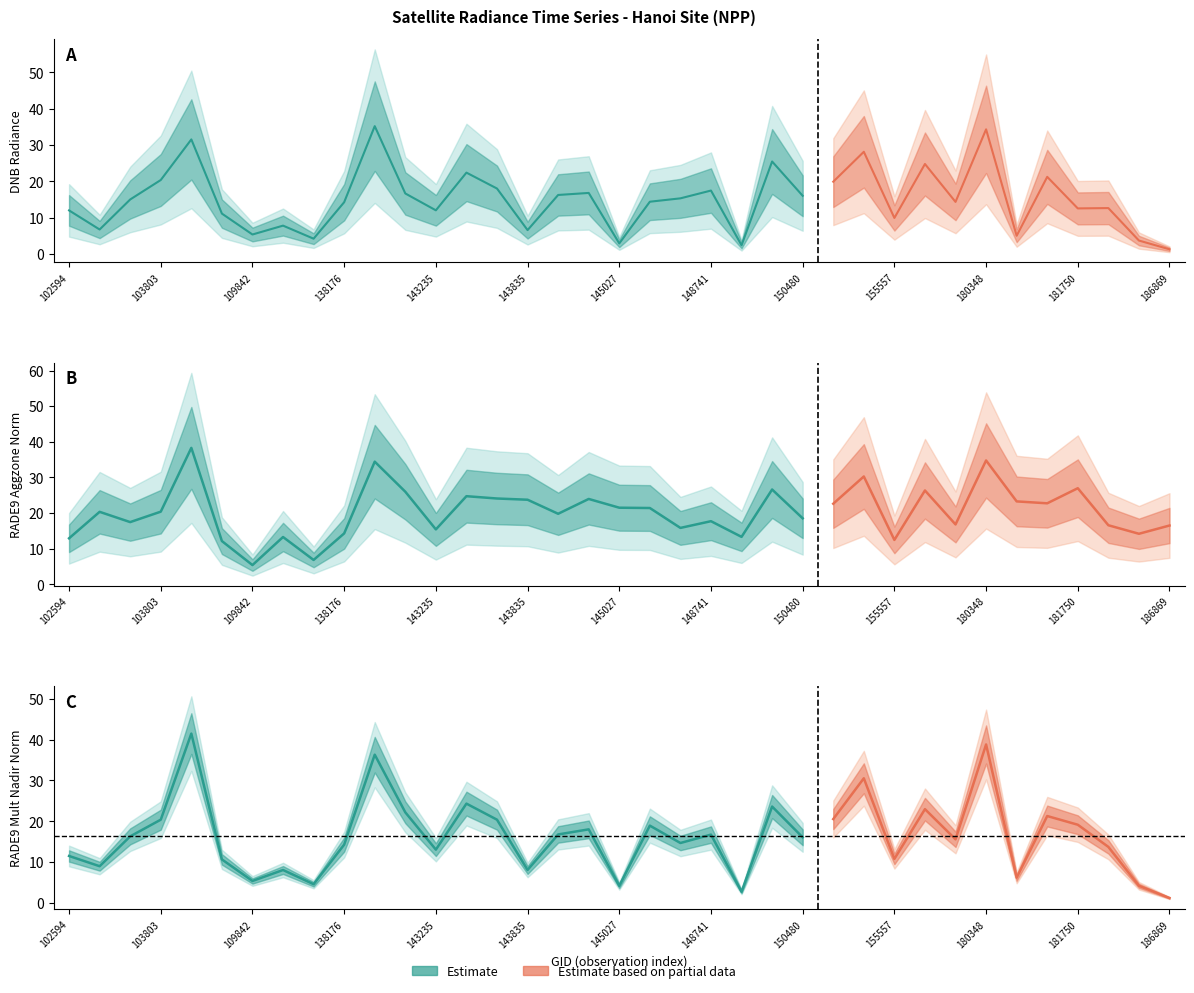

The value of rade9_aggzone_norm at 138176 is 23.5. True or false?

False